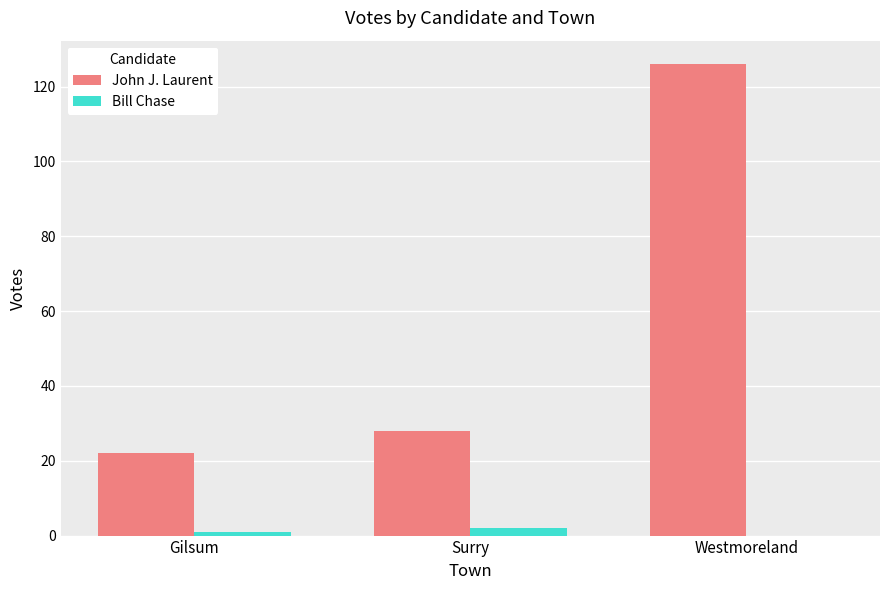

What is the average value of the Bill Chase series?

1